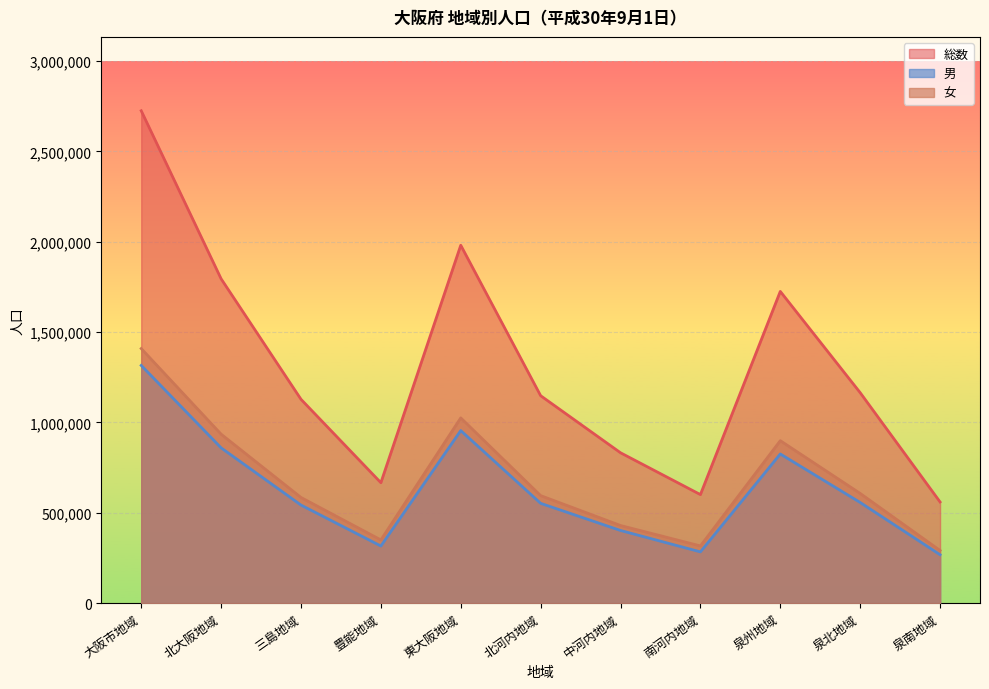

Is it true that 総数 equals 270770 at 中河内地域?

False